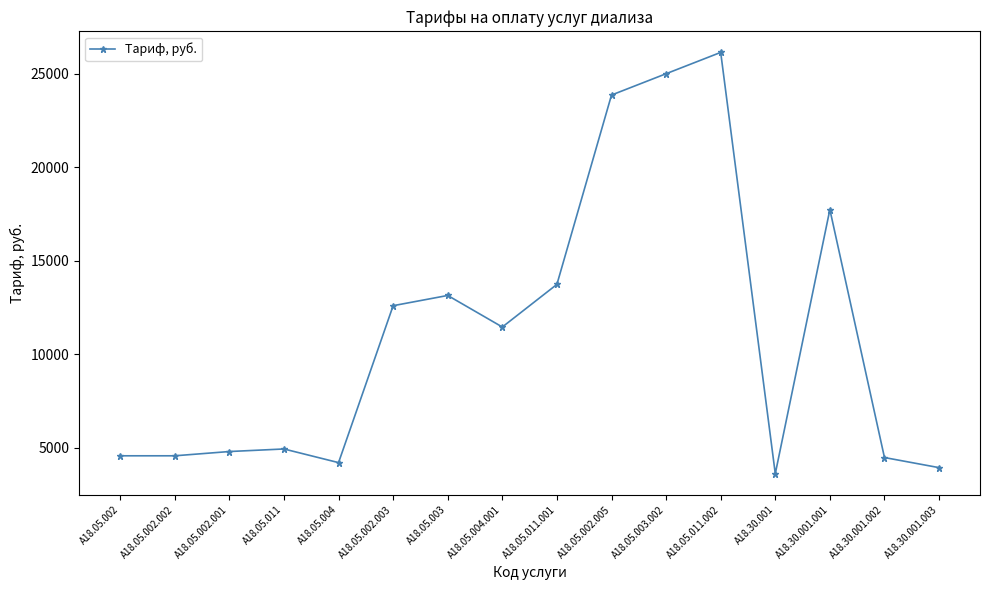

What is the sum of the values at A18.05.004 and A18.30.001.002?

8666.5